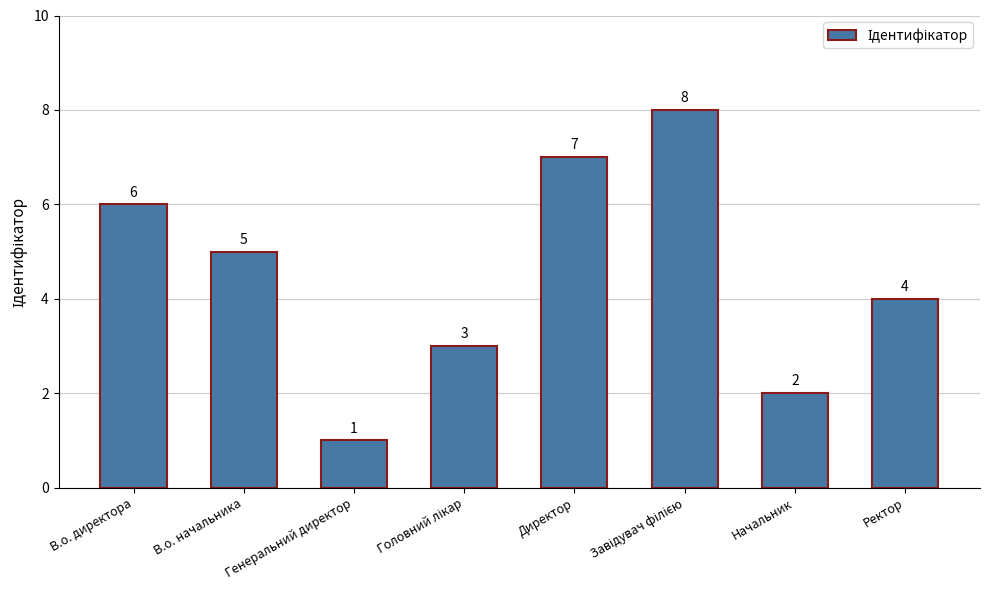

Are the bars horizontal?

No